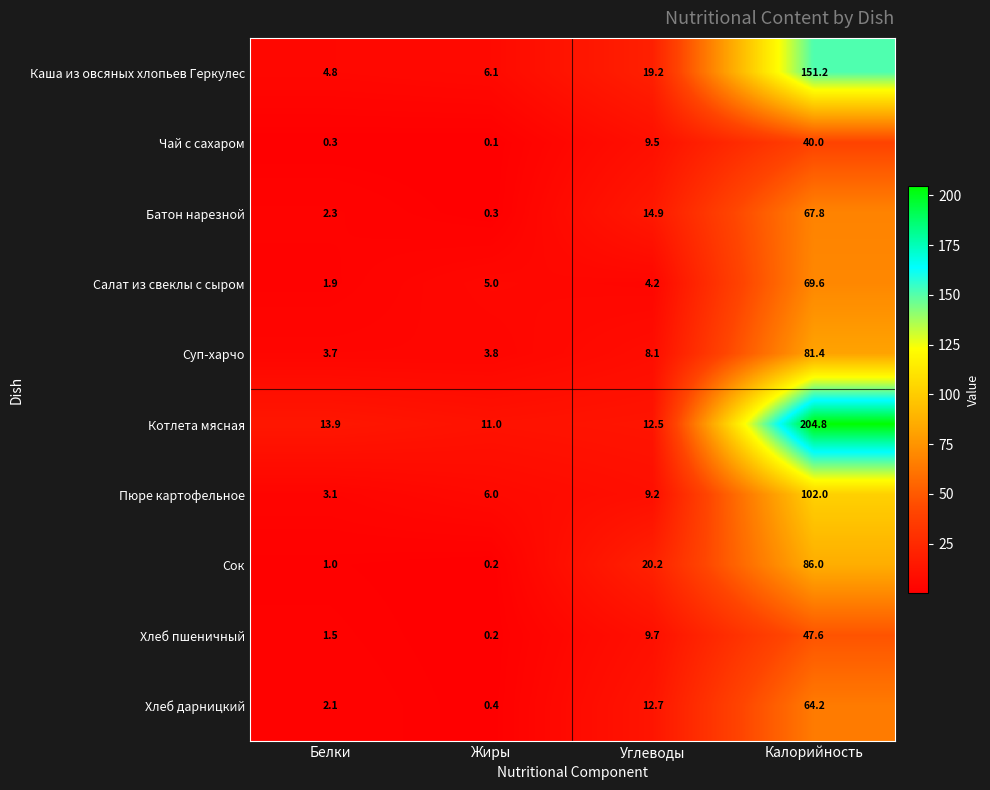

At which label is Хлеб пшеничный closest to 23?

Углеводы